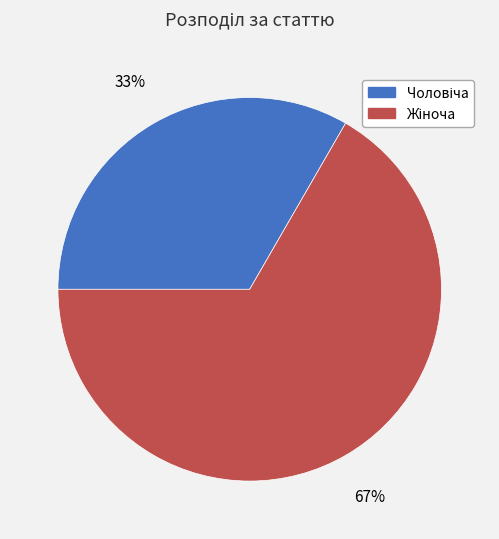

Is there any slice that represents more than half of the pie?

Yes